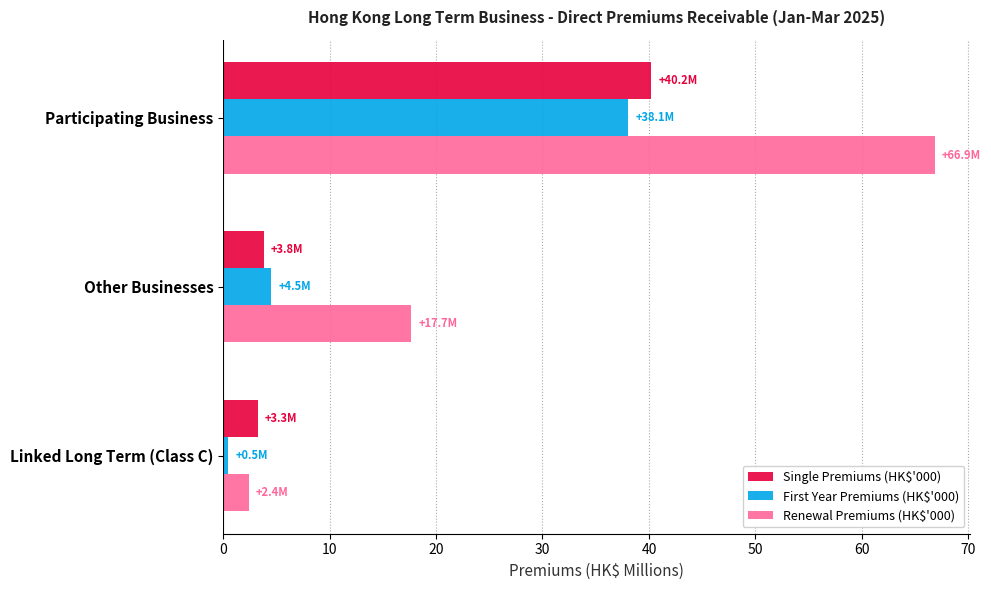

Which series has the widest spread of values?

Renewal Premiums (HK$'000)